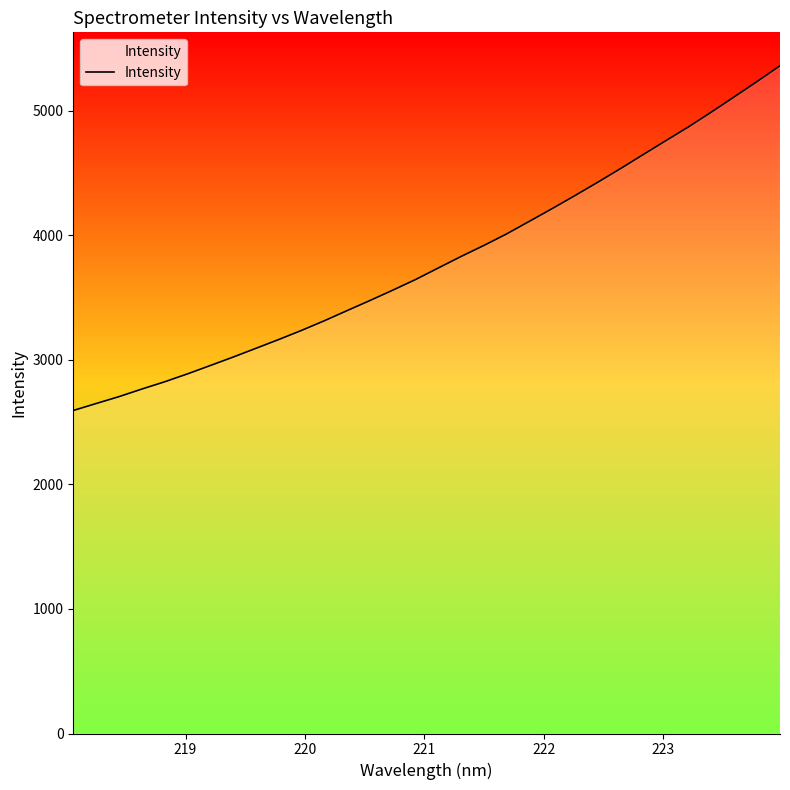

What is the minimum value shown in the chart?

2592.9